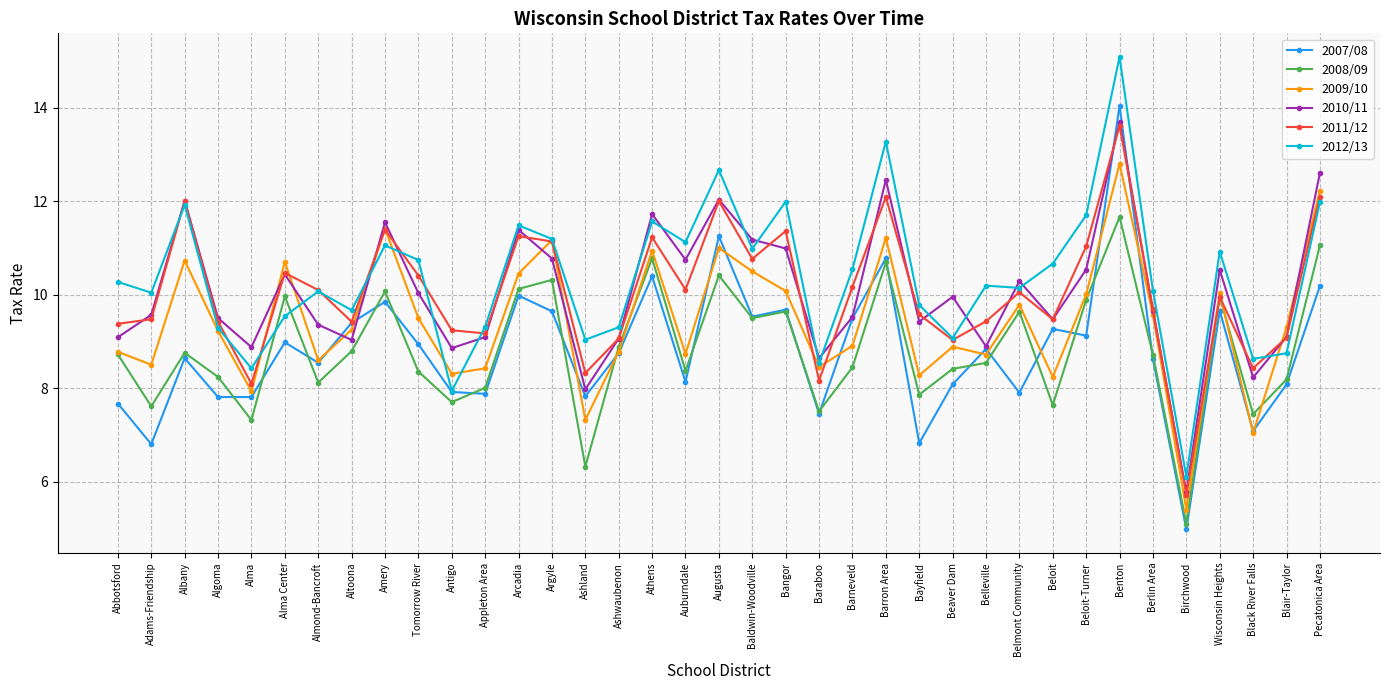

In 2012/13, how many points are higher than both neighbors (excluding endpoints)?

11